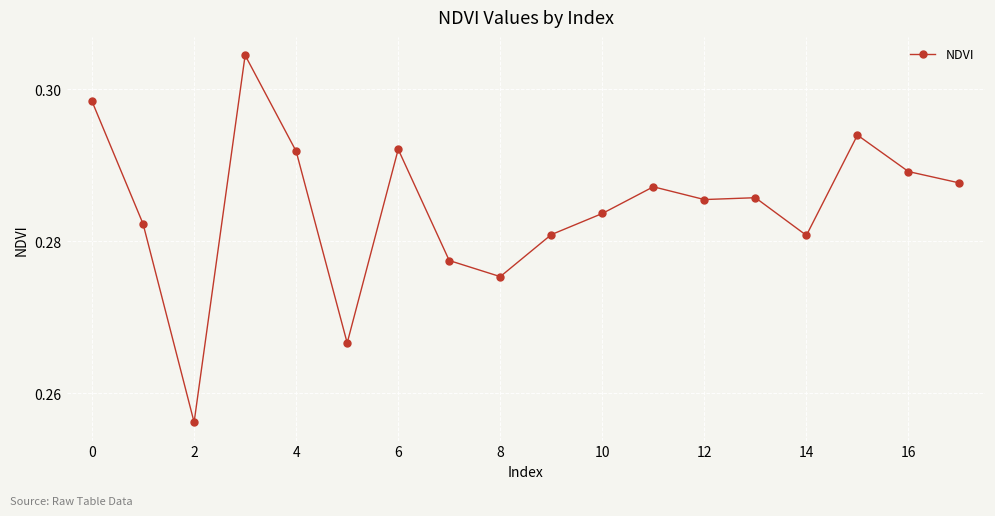

What is the sum of all values?

5.1